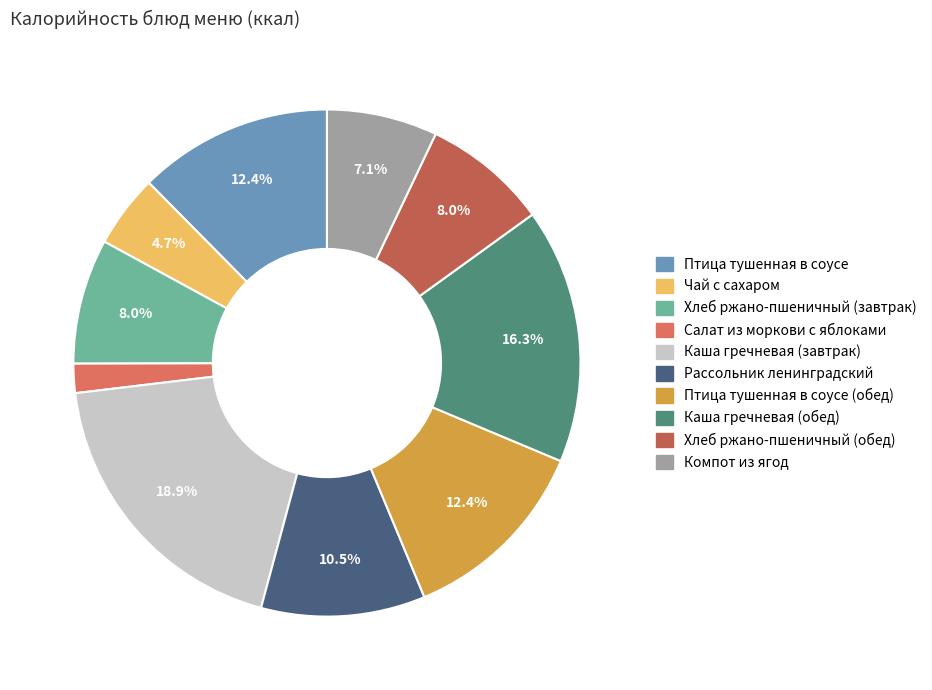

Which slice is the largest?

Каша гречневая (завтрак)